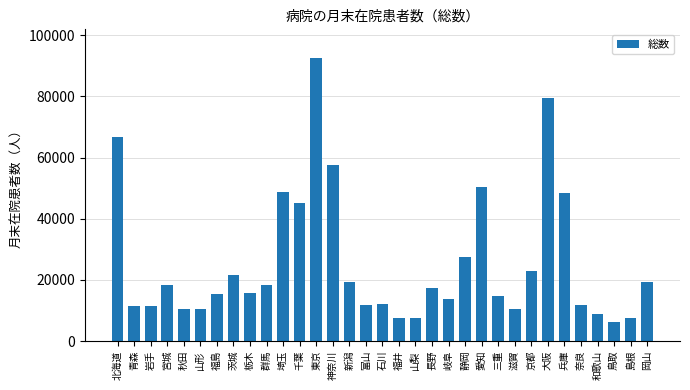

The chart shows a value of 40481 at 京都. True or false?

False